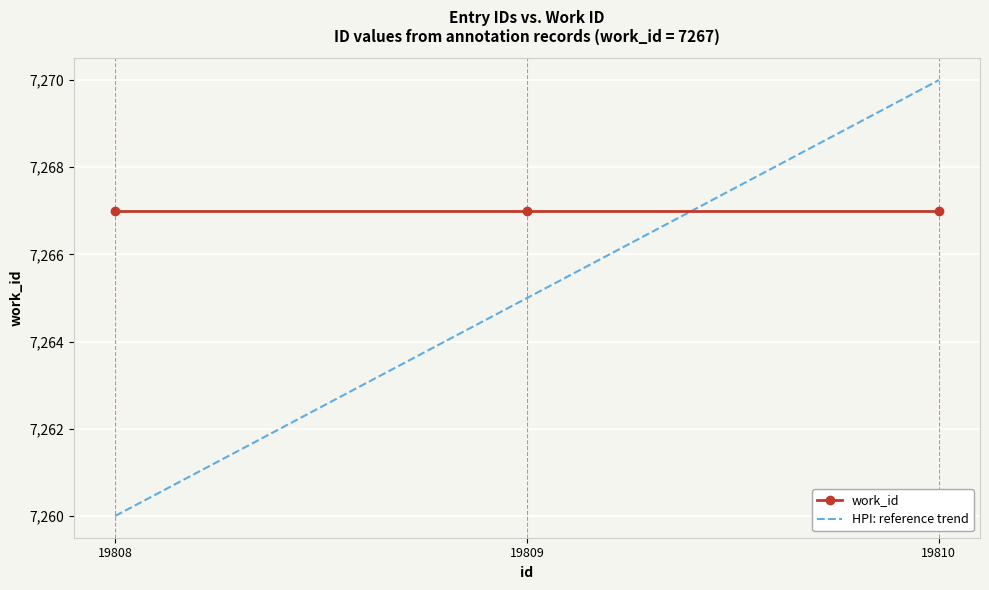

What is the sum of all HPI: reference trend values?

21795